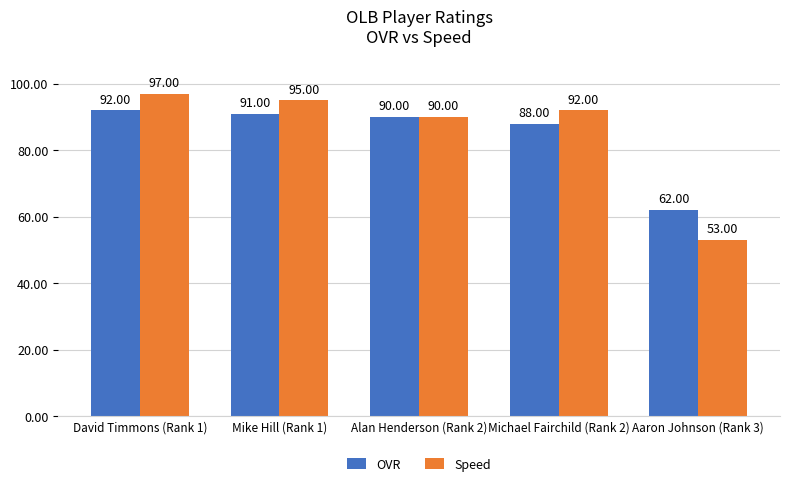

Which category has the highest value across all series?

David Timmons (Rank 1)